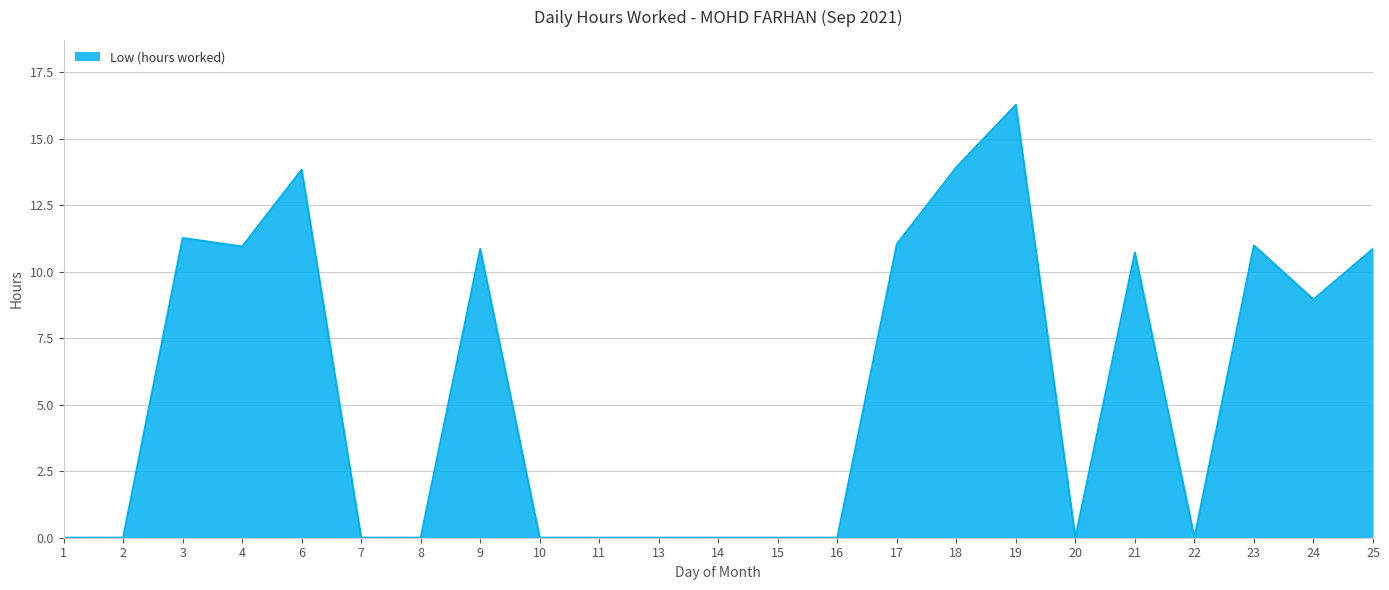

The chart shows a value of 9.1 at 15. True or false?

False